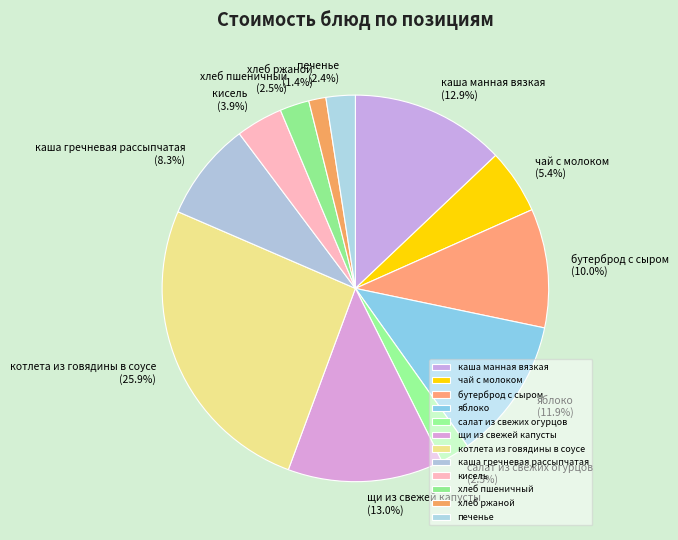

Count the number of slices in the pie.

12